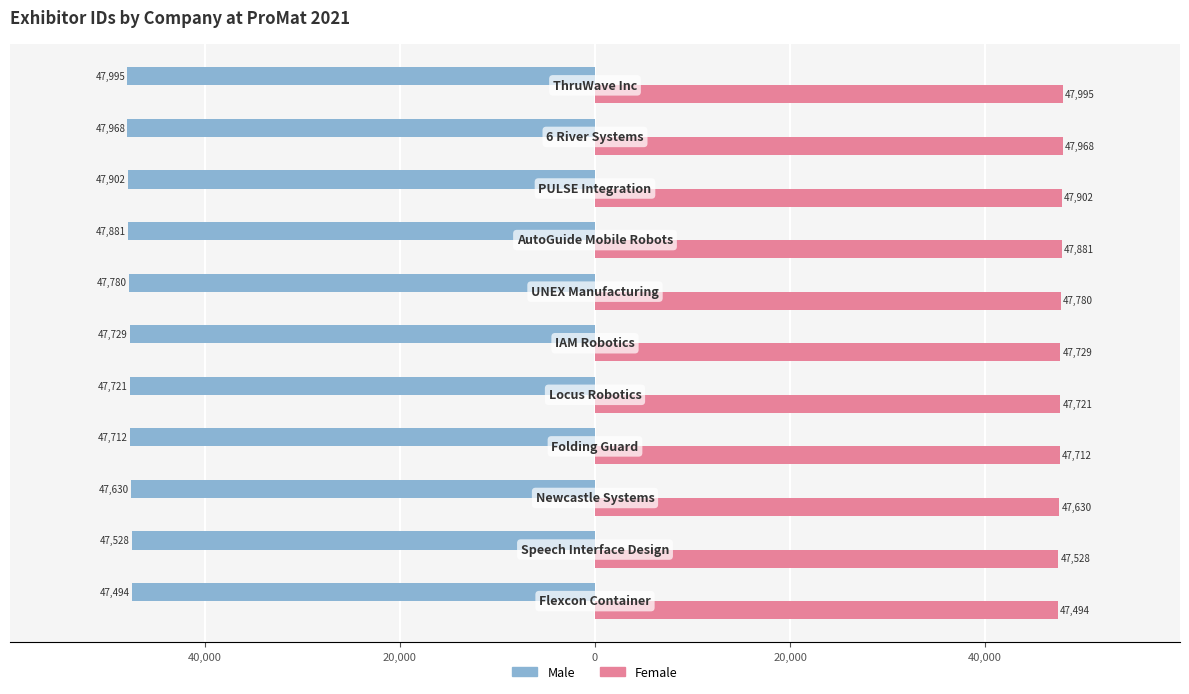

What are all the series names shown in the legend?

Male, Female